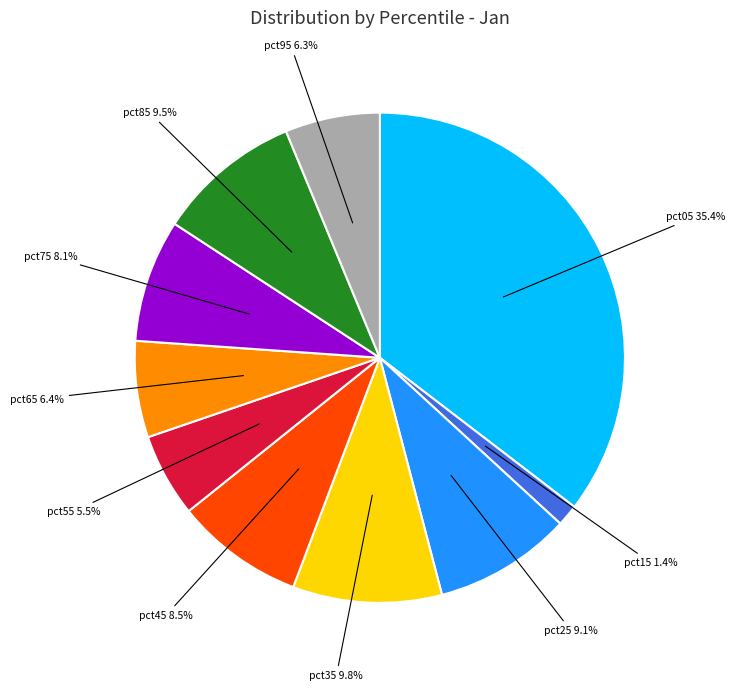

Is there a majority slice in this chart?

No